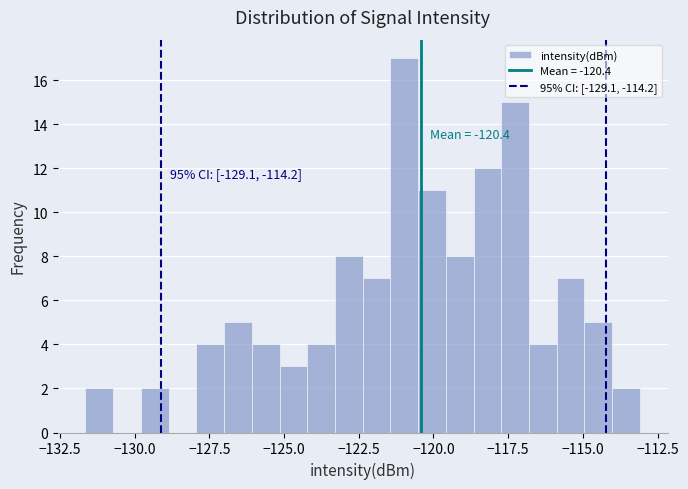

Around what value on the x-axis is the tallest bar? Give the approximate position of its centre, as read against the axis.

-121.0